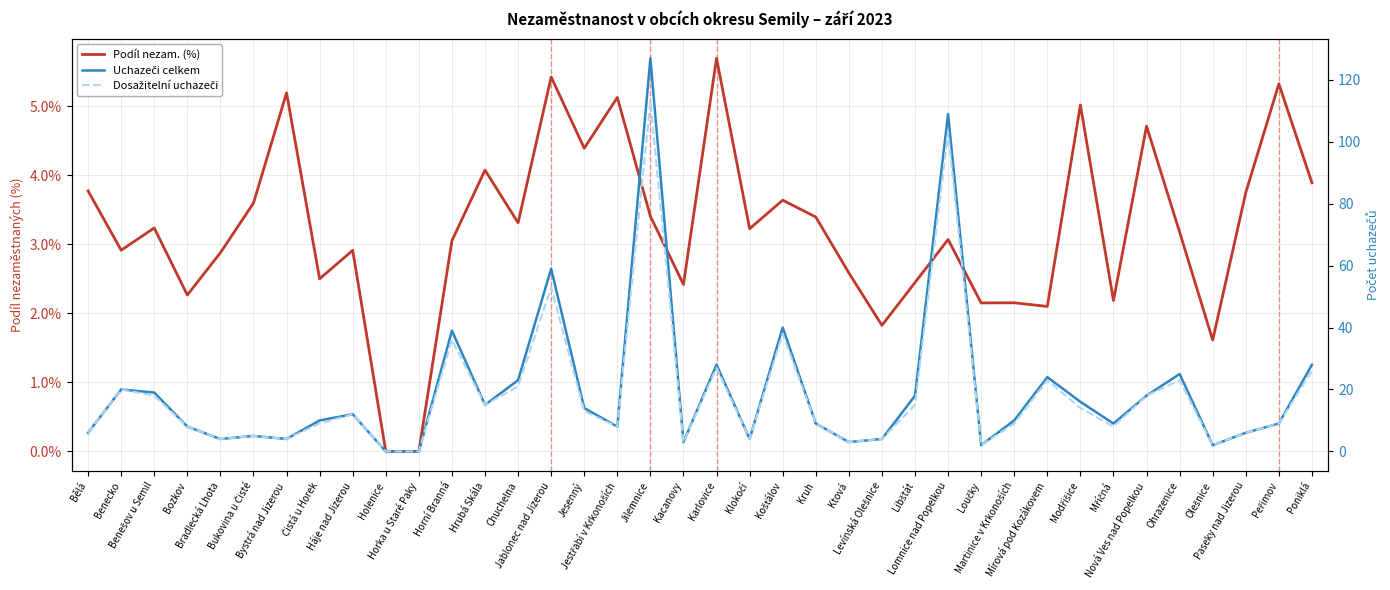

Reading left to right, what are all the values shown in this chart?

Podíl nezam. (%): 3.8	2.9	3.2	2.3	2.9	3.6	5.2	2.5	2.9	0.0	0.0	3.1	4.1	3.3	5.4	4.4	5.1	3.4	2.4	5.7	3.2	3.6	3.4	2.6	1.8	2.4	3.1	2.2	2.2	2.1	5.0	2.2	4.7	3.2	1.6	3.8	5.3	3.9
Uchazeči celkem: 6.0	20.0	19.0	8.0	4.0	5.0	4.0	10.0	12.0	0.0	0.0	39.0	15.0	23.0	59.0	14.0	8.0	127.0	3.0	28.0	4.0	40.0	9.0	3.0	4.0	18.0	109.0	2.0	10.0	24.0	16.0	9.0	18.0	25.0	2.0	6.0	9.0	28.0
Dosažitelní uchazeči: 6.0	20.0	18.0	8.0	4.0	5.0	4.0	9.0	12.0	0.0	0.0	36.0	15.0	21.0	53.0	13.0	8.0	113.0	3.0	27.0	4.0	38.0	9.0	3.0	4.0	15.0	103.0	2.0	9.0	23.0	14.0	8.0	18.0	23.0	2.0	6.0	9.0	26.0